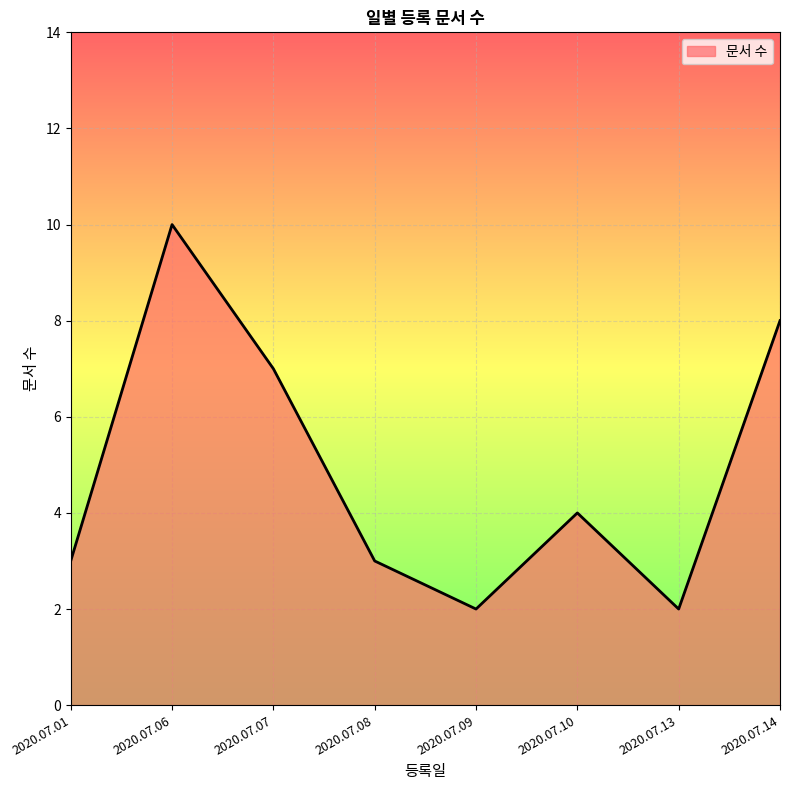

Where is the data nearest to the value 6?

2020.07.07